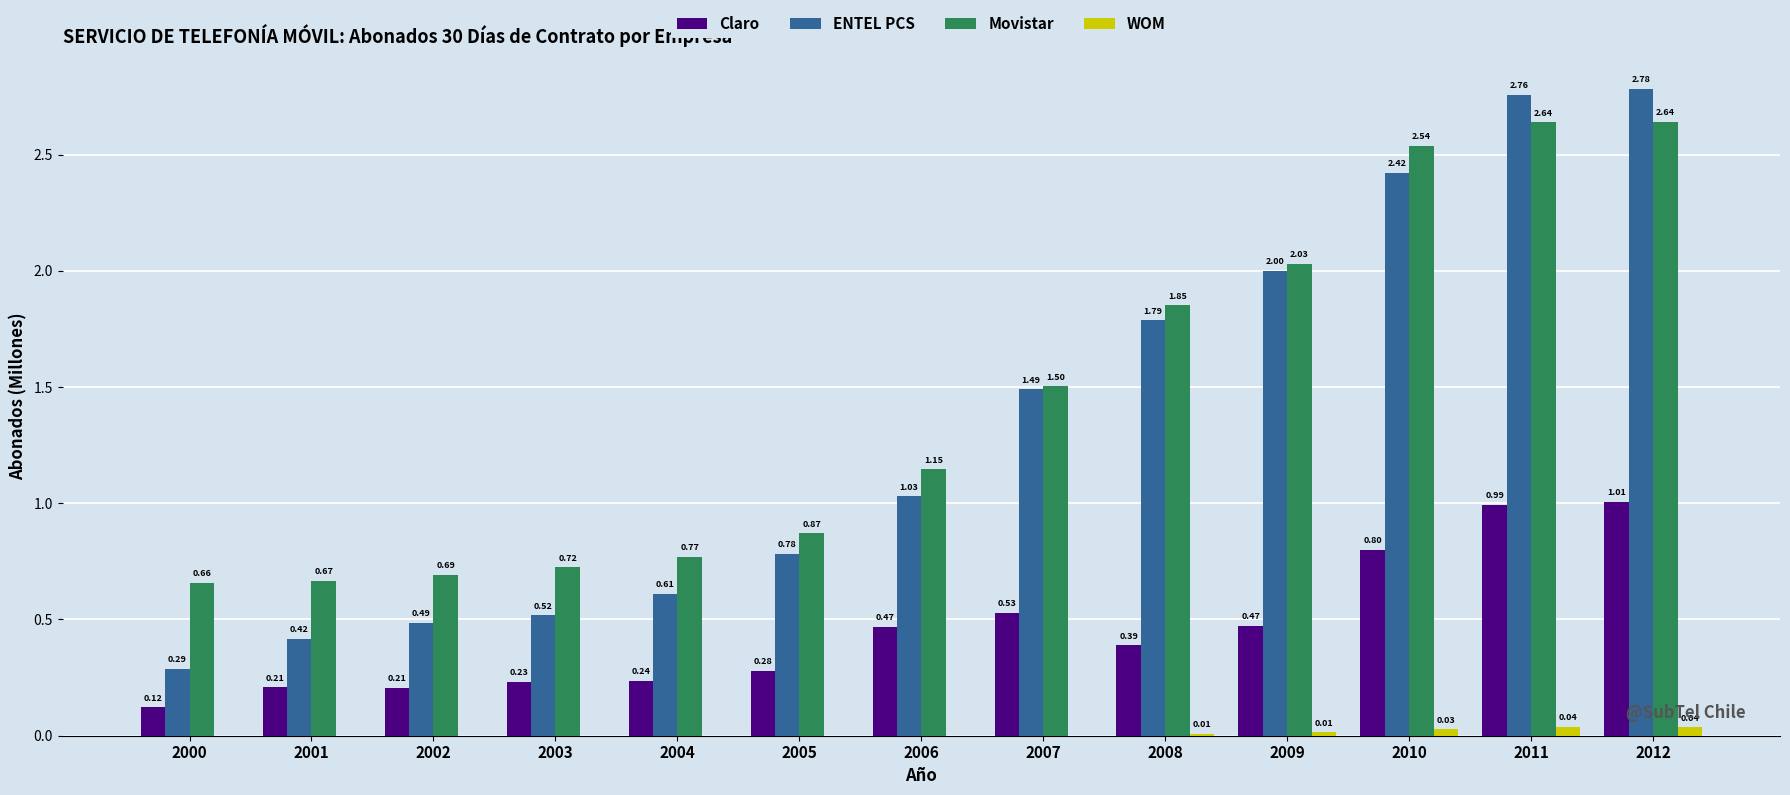

How many groups of bars are there?

13